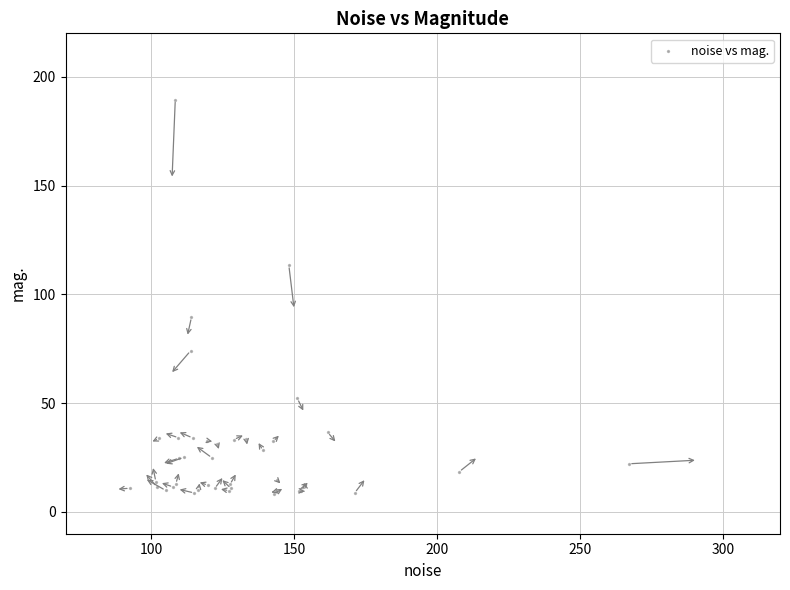

What Y value in the scatter plot is closest to 99?

89.5